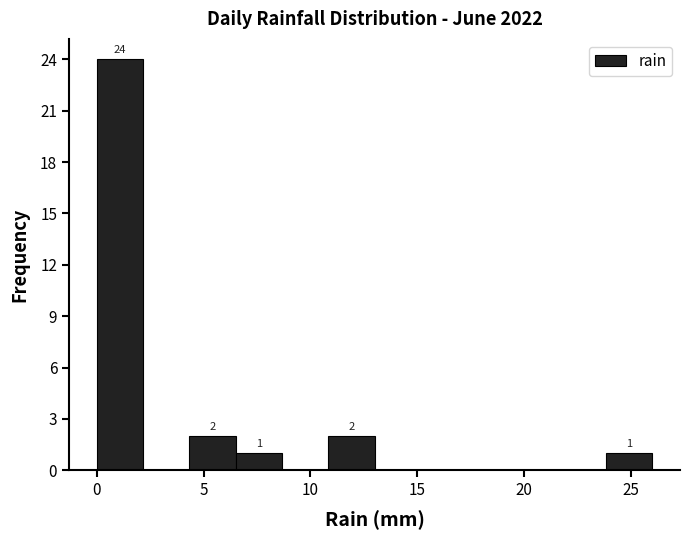

Which range on the x-axis has the tallest bar?

0.0 to 2.0